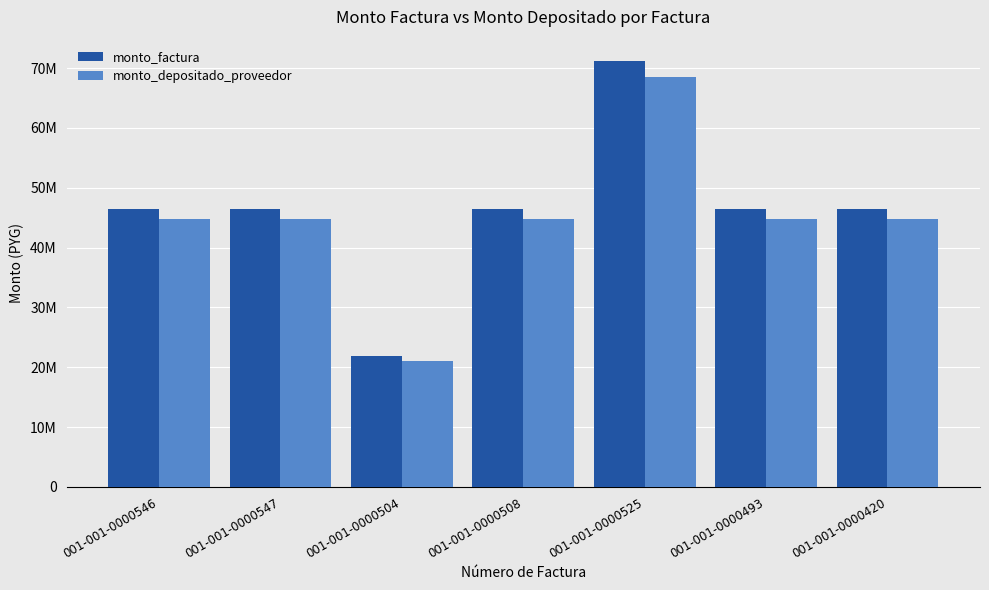

At 001-001-0000547, list the series in order from largest to smallest.

monto_factura, monto_depositado_proveedor